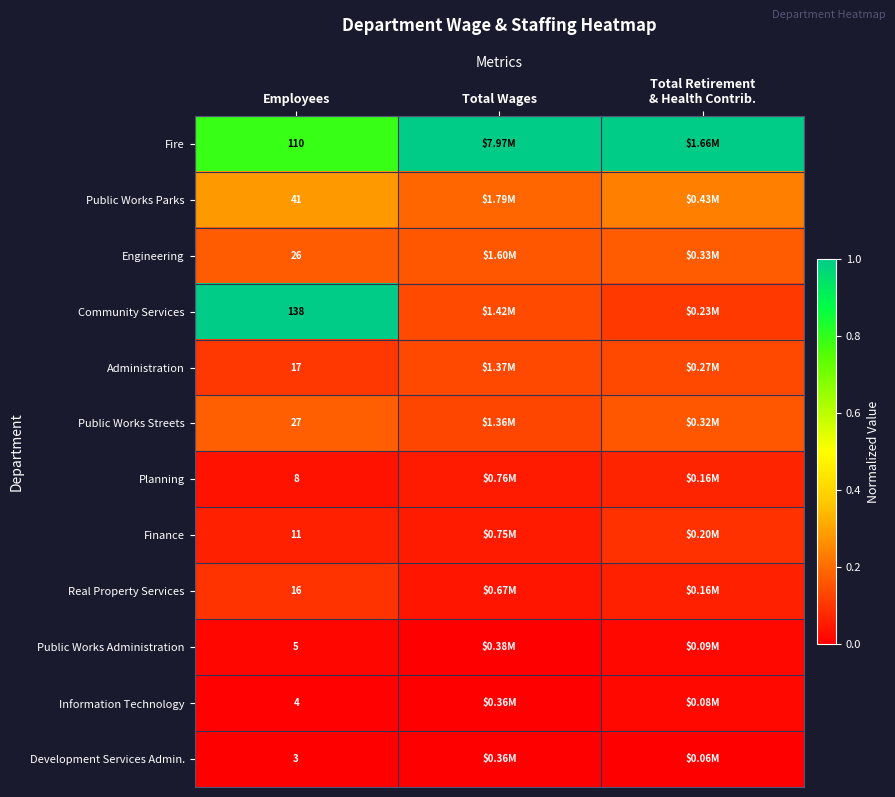

Rank the series at Employees from highest to lowest value.

Community Services, Fire, Public Works Parks, Public Works Streets, Engineering, Administration, Real Property Services, Finance, Planning, Public Works Administration, Information Technology, Development Services Admin.